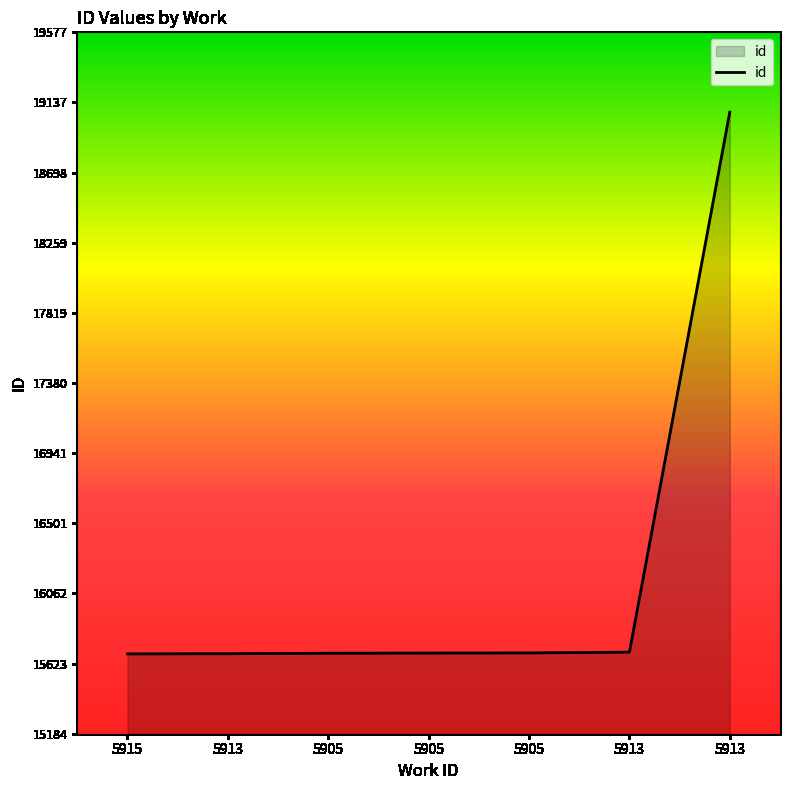

What is the sum of the values at 5913 and 5905?

31374